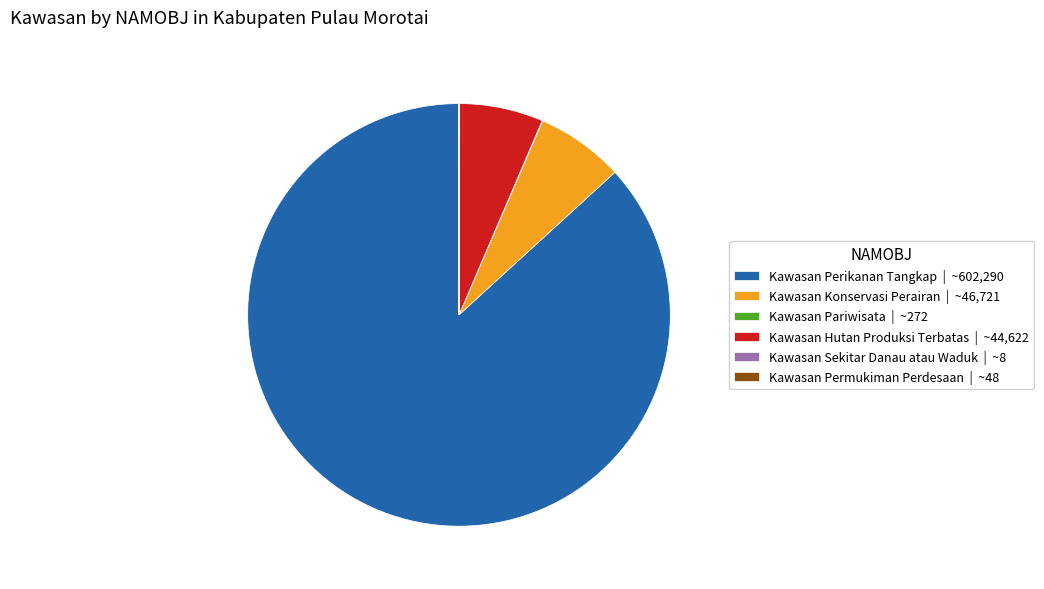

What is the ratio of the value at Kawasan Perikanan Tangkap | ~602,290 to the value at Kawasan Hutan Produksi Terbatas | ~44,622?

13.5